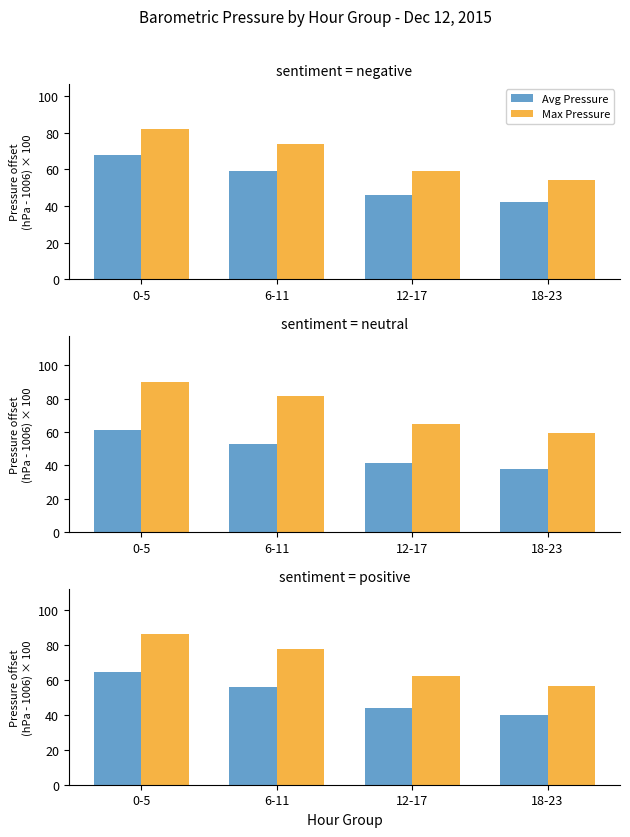

Read the Max Pressure value at 0-5.

86.1